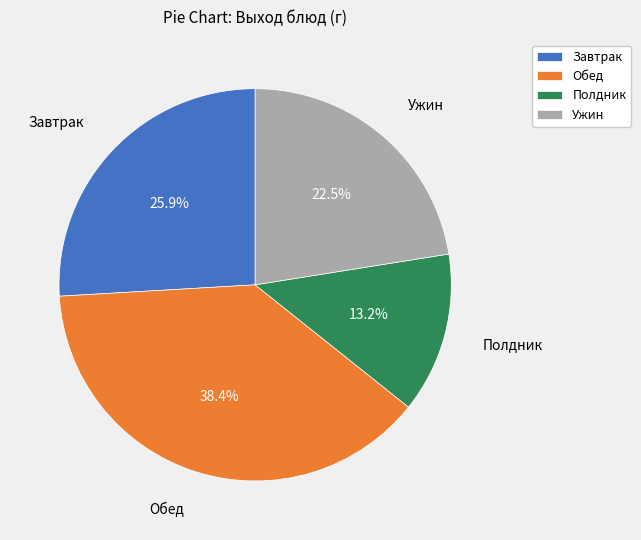

What is the smallest slice in the pie chart?

Полдник